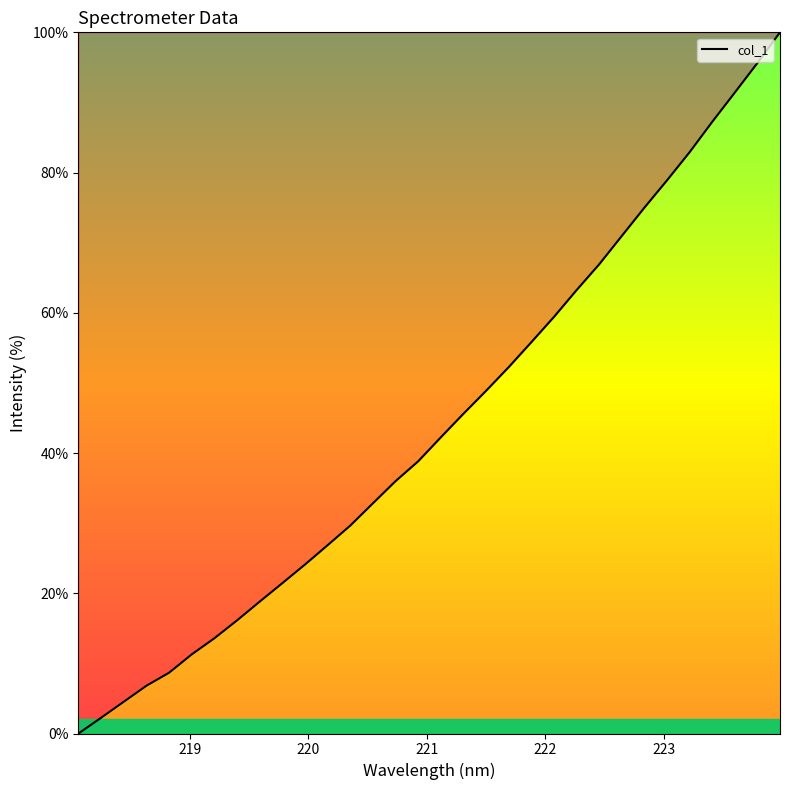

How many series are shown in this chart?

1